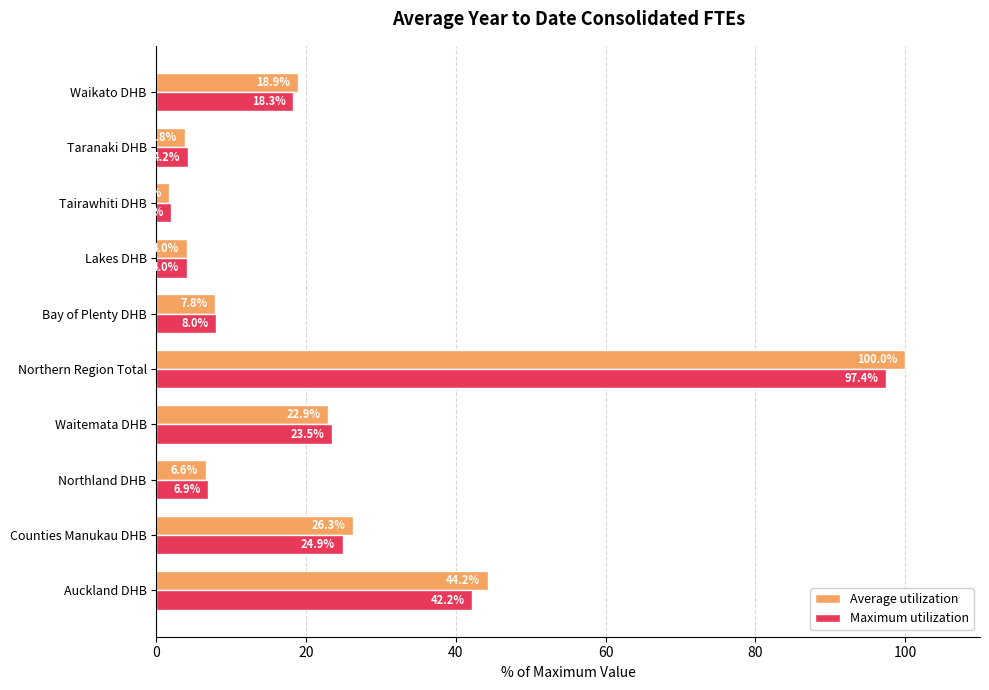

The Average utilization series shows 11.8 at Bay of Plenty DHB. True or false?

False